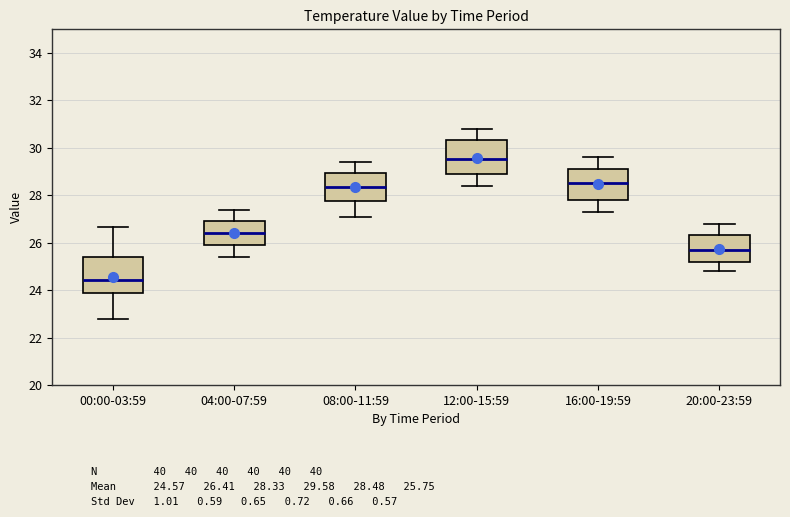

Where does the lower whisker of the box for 00:00-03:59 end on the y-axis? The values are not printed on the chart, so give them approximately, as read against the axis.

22.8